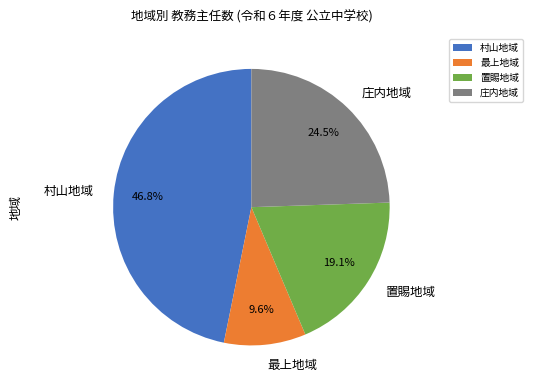

Between 置賜地域 and 村山地域, which is larger?

村山地域